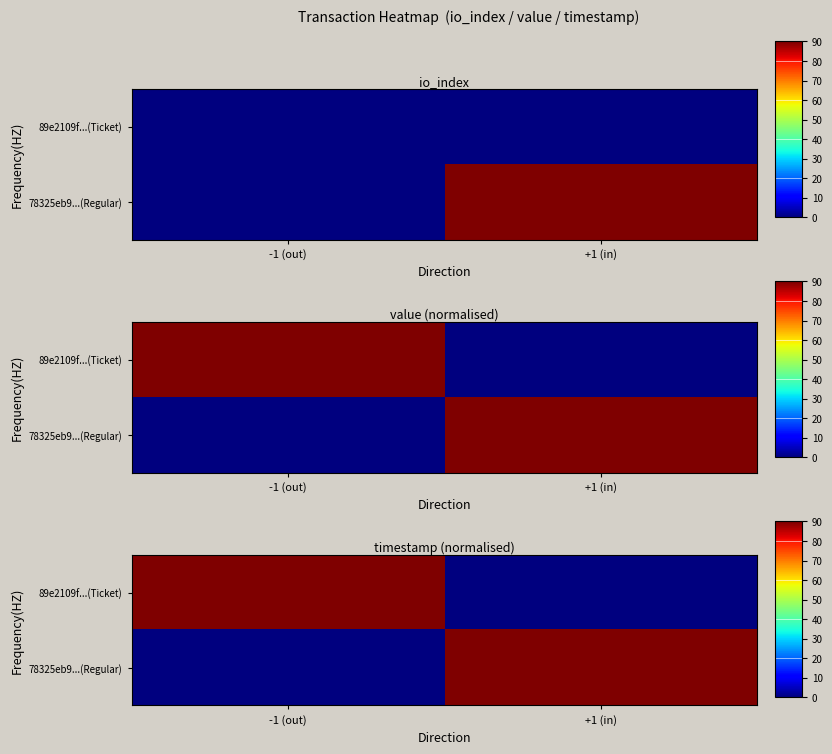

Rank the series by their maximum value, from highest to lowest.

89e2109f...(Ticket), 78325eb9...(Regular)